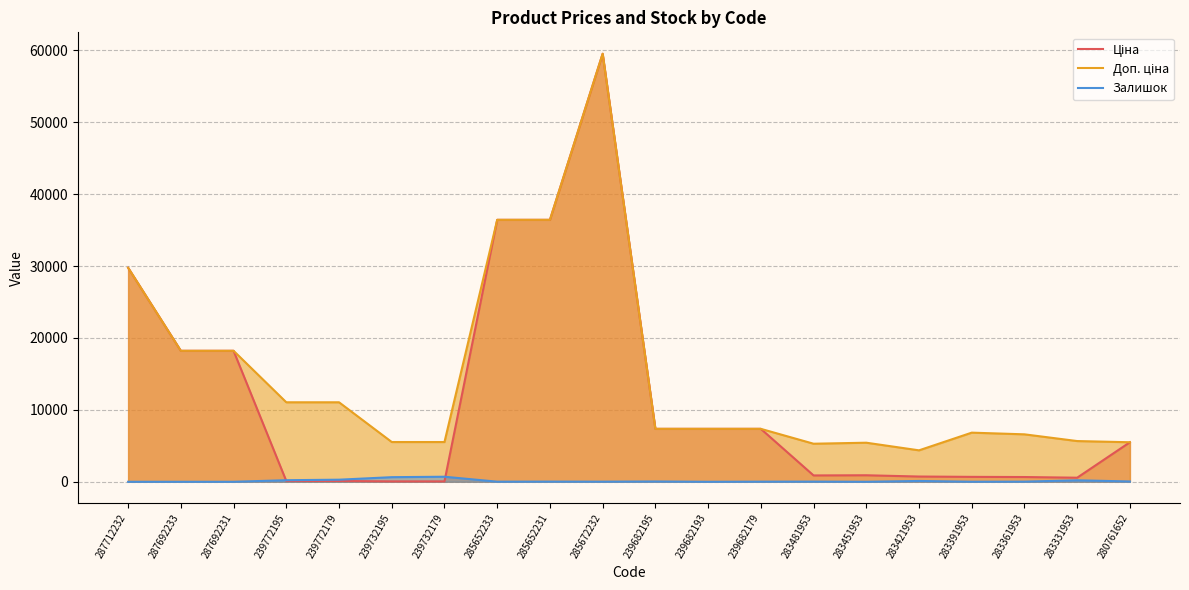

At which label does Залишок first exceed 24?

239772195